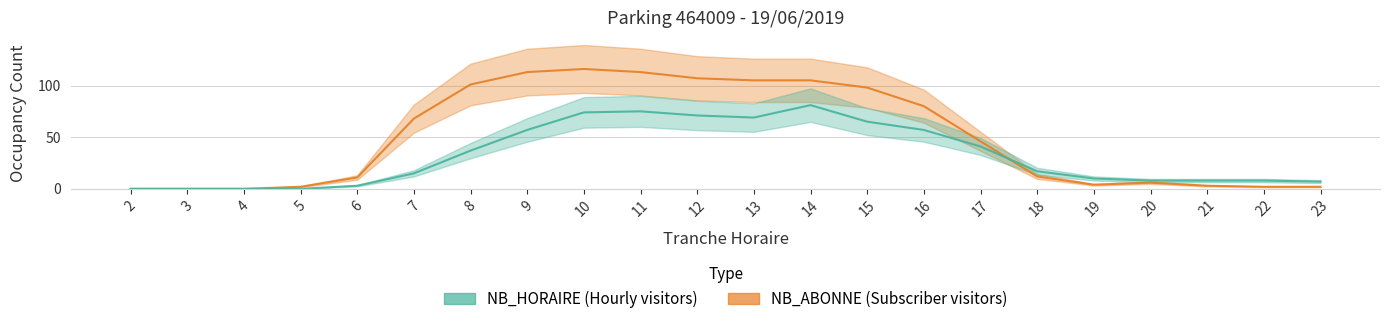

Where is NB_ABONNE nearest to the value 58?

7